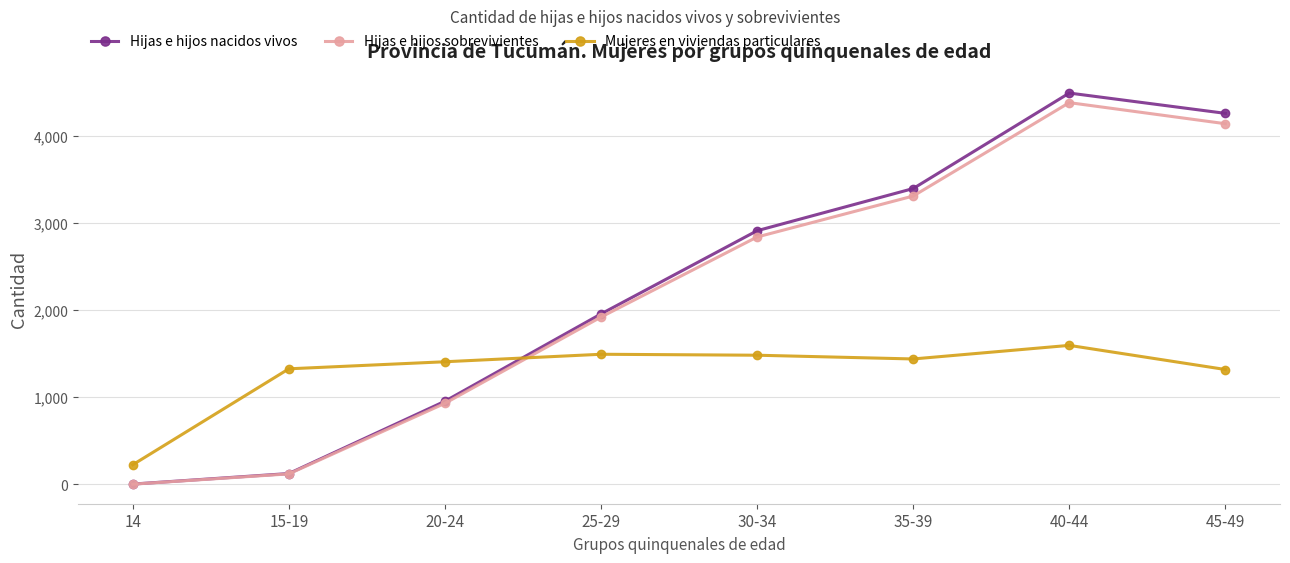

Where is the first local maximum for Hijas e hijos sobrevivientes?

40-44